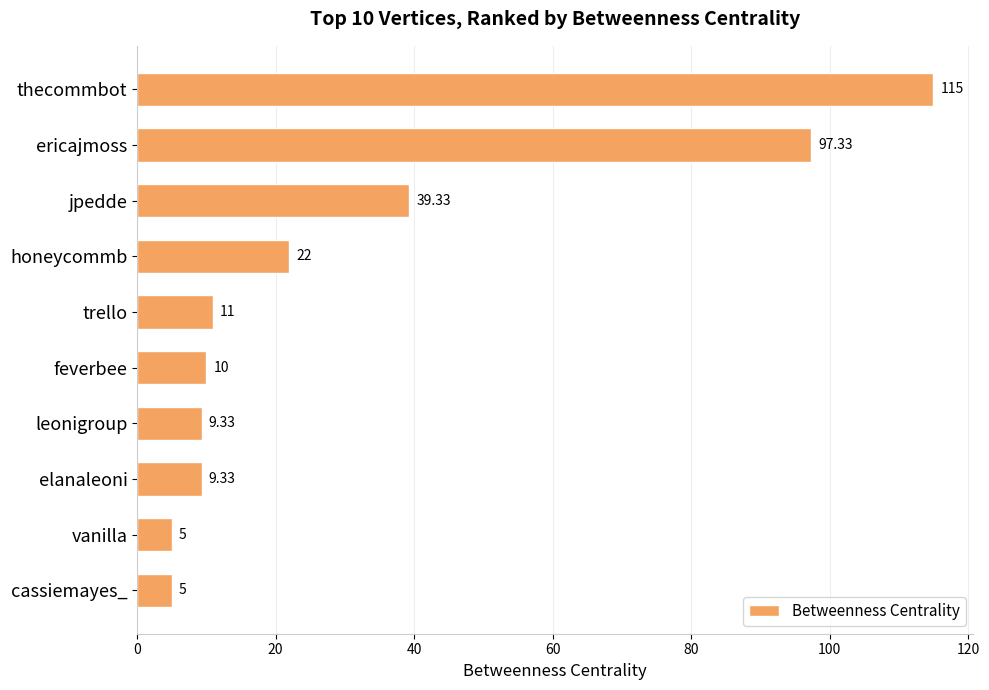

At which category does the chart reach its peak across all series?

thecommbot